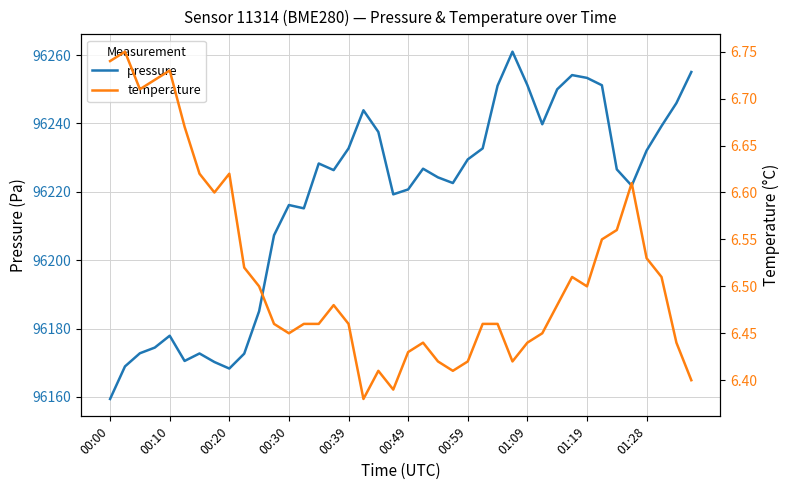

What position from the right is 35?

5